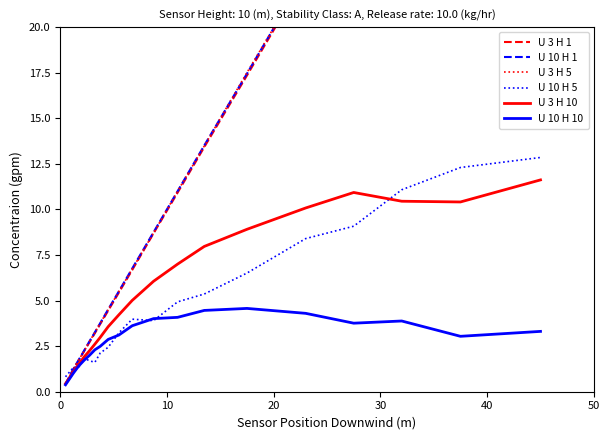

Which series has the largest range (max minus min)?

U 3 H 5